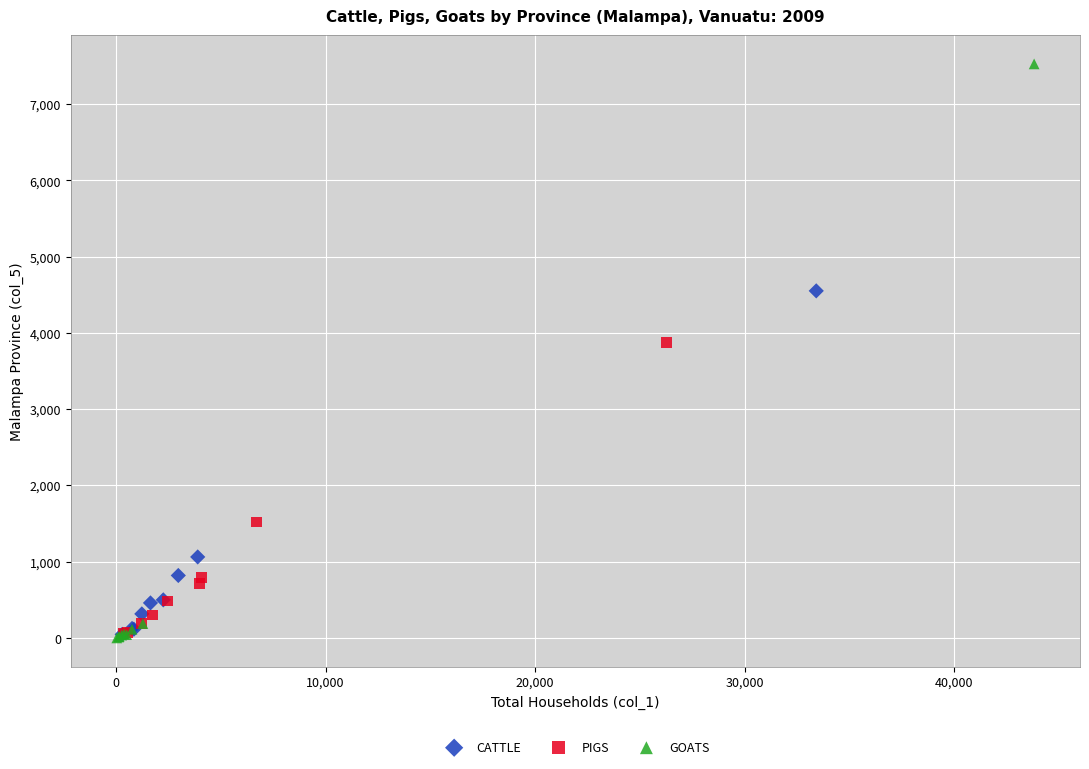

Which series reaches the maximum Y coordinate?

GOATS